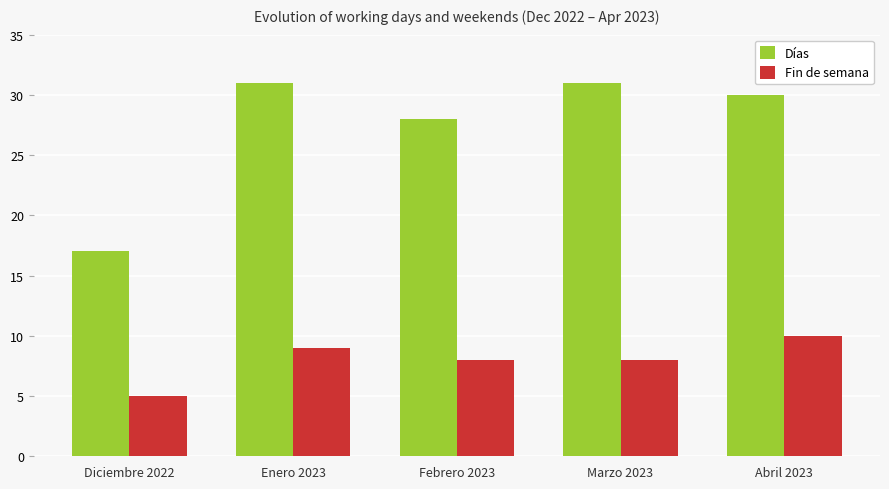

Rank the series by their maximum value, from highest to lowest.

Días, Fin de semana